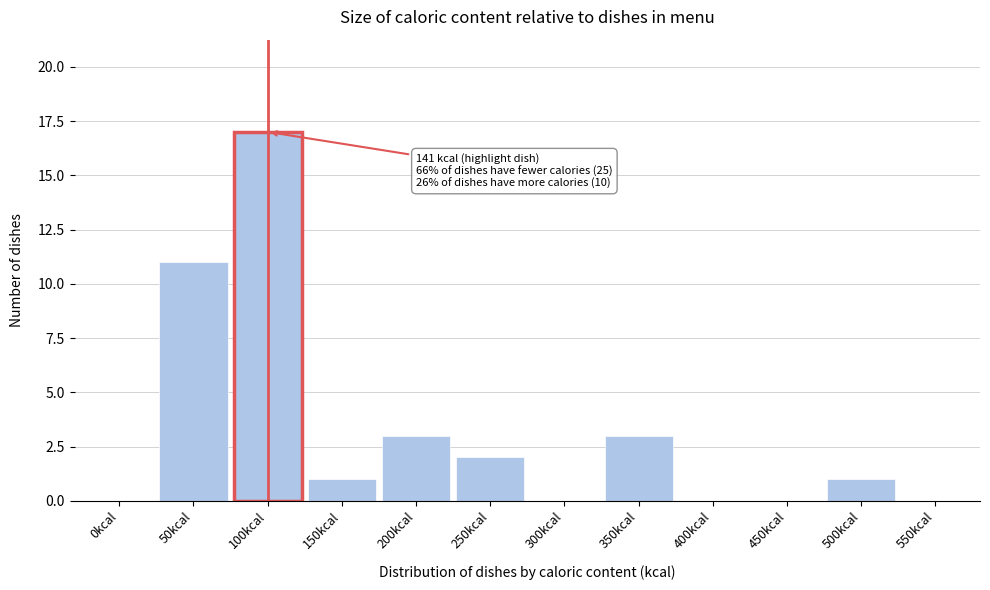

Reading left to right, list all the values displayed in this chart.

0kcal=0	50kcal=11	100kcal=17	150kcal=1	200kcal=3	250kcal=2	300kcal=0	350kcal=3	400kcal=0	450kcal=0	500kcal=1	550kcal=0